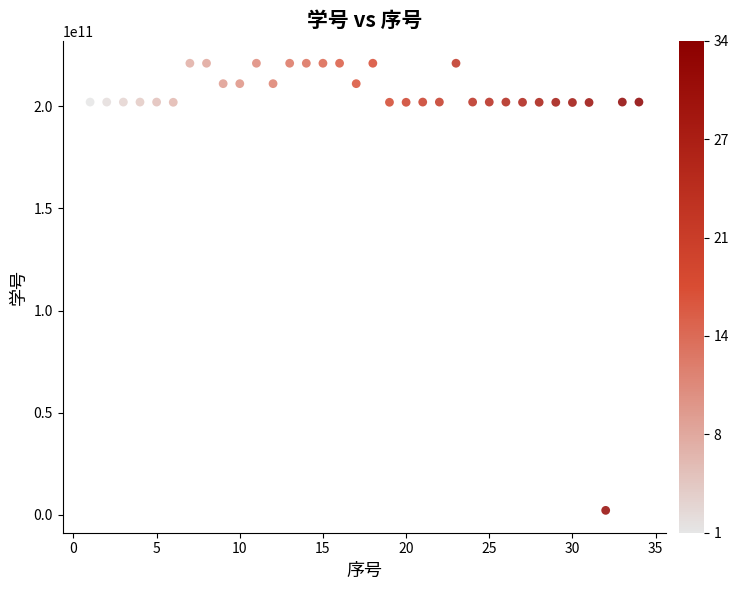

What is the range of X values (max minus min)?

33